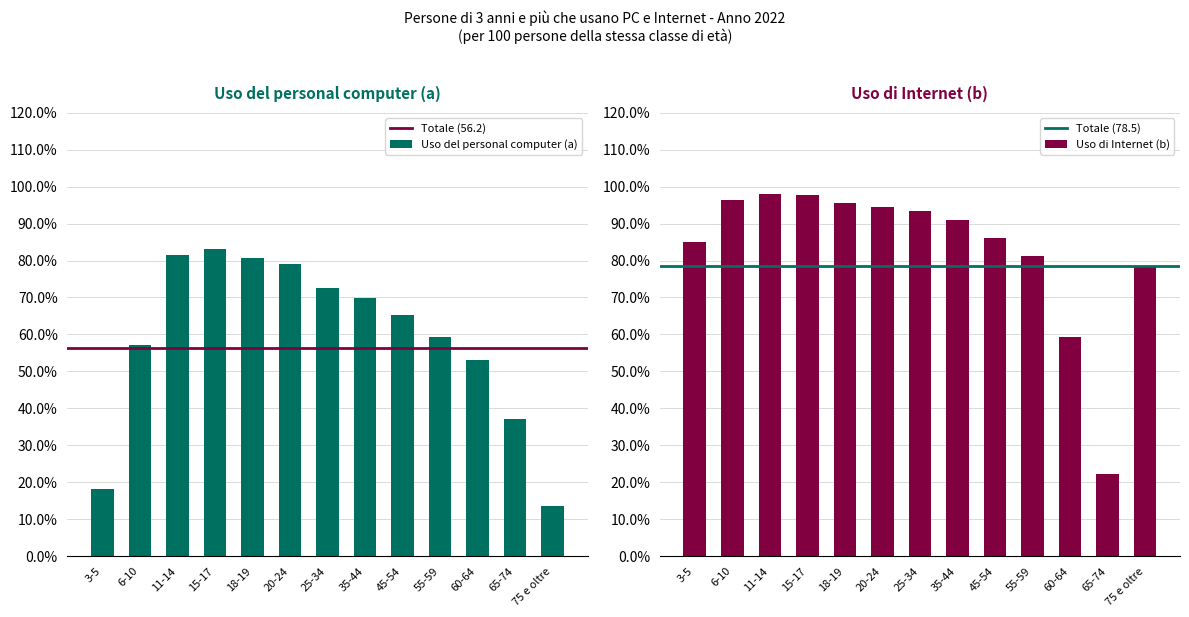

Which has a higher value, 20-24 or 45-54?

20-24